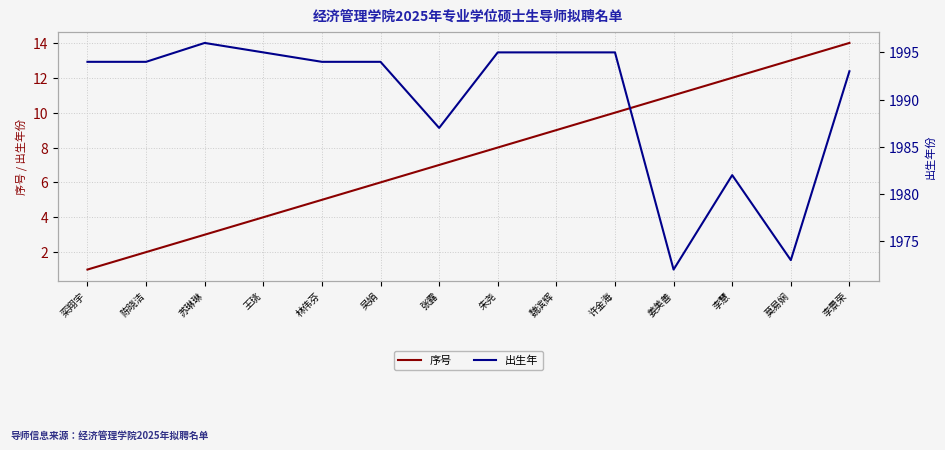

Between 朱尧 and 魏滨辉, which series saw the biggest shift?

序号